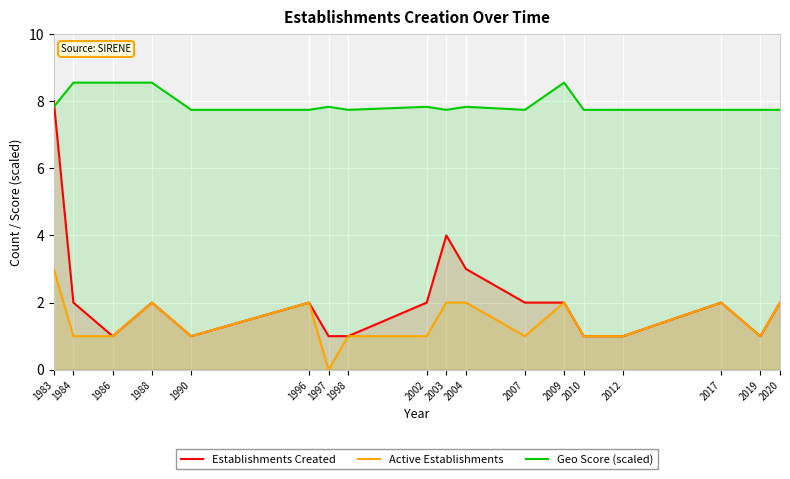

Reading left to right, what are all the values shown in this chart?

Establishments Created: 1983=8.0	1984=2.0	1986=1.0	1988=2.0	1990=1.0	1996=2.0	1997=1.0	1998=1.0	2002=2.0	2003=4.0	2004=3.0	2007=2.0	2009=2.0	2010=1.0	2012=1.0	2017=2.0	2019=1.0	2020=2.0
Active Establishments: 1983=3.0	1984=1.0	1986=1.0	1988=2.0	1990=1.0	1996=2.0	1997=0.0	1998=1.0	2002=1.0	2003=2.0	2004=2.0	2007=1.0	2009=2.0	2010=1.0	2012=1.0	2017=2.0	2019=1.0	2020=2.0
Geo Score (scaled): 1983=7.8	1984=8.5	1986=8.5	1988=8.5	1990=7.7	1996=7.7	1997=7.8	1998=7.7	2002=7.8	2003=7.7	2004=7.8	2007=7.7	2009=8.5	2010=7.7	2012=7.7	2017=7.7	2019=7.7	2020=7.7